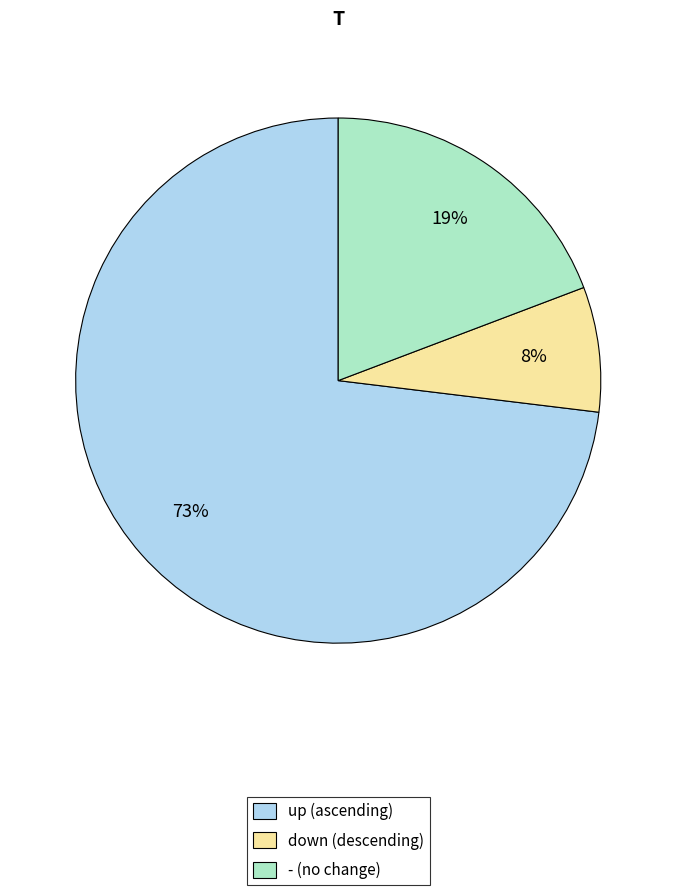

True or false: - accounts for 25% of the total.

False